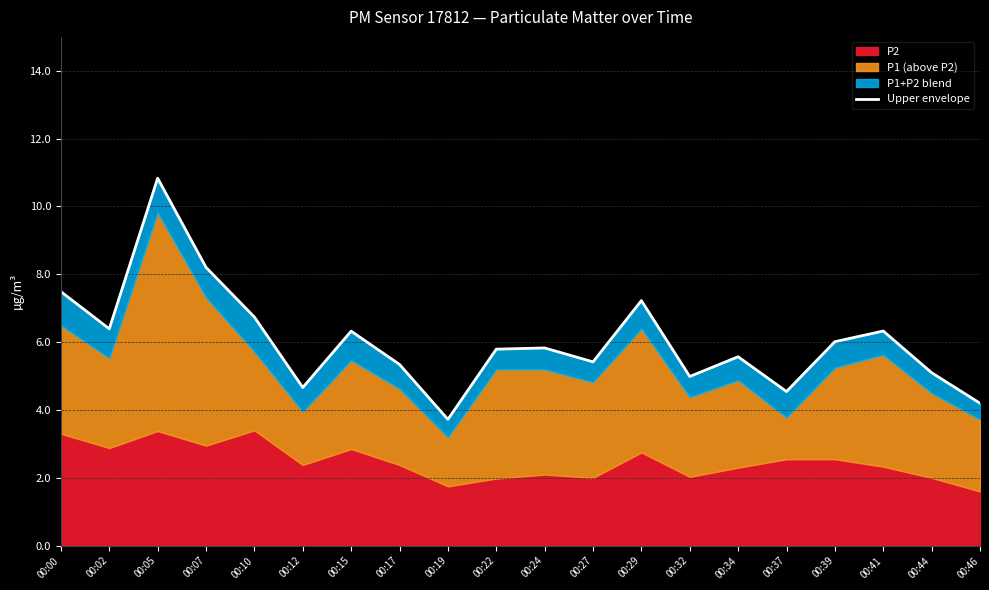

Between 00:27 and 00:07, which is larger?

00:07